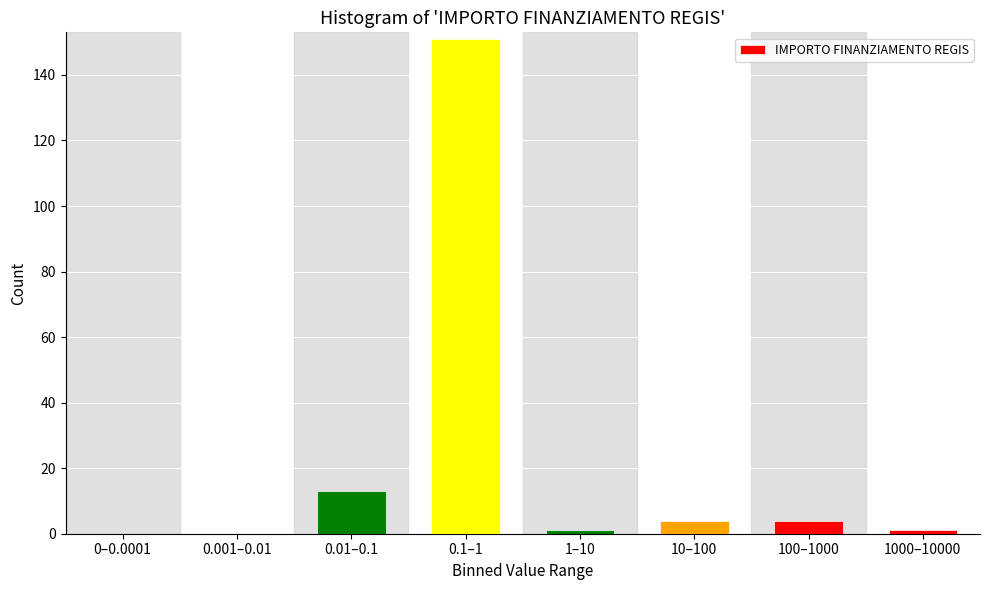

Reading left to right, list all the values displayed in this chart.

0–0.0001=0	0.001–0.01=0	0.01–0.1=13	0.1–1=151	1–10=1	10–100=4	100–1000=4	1000–10000=1